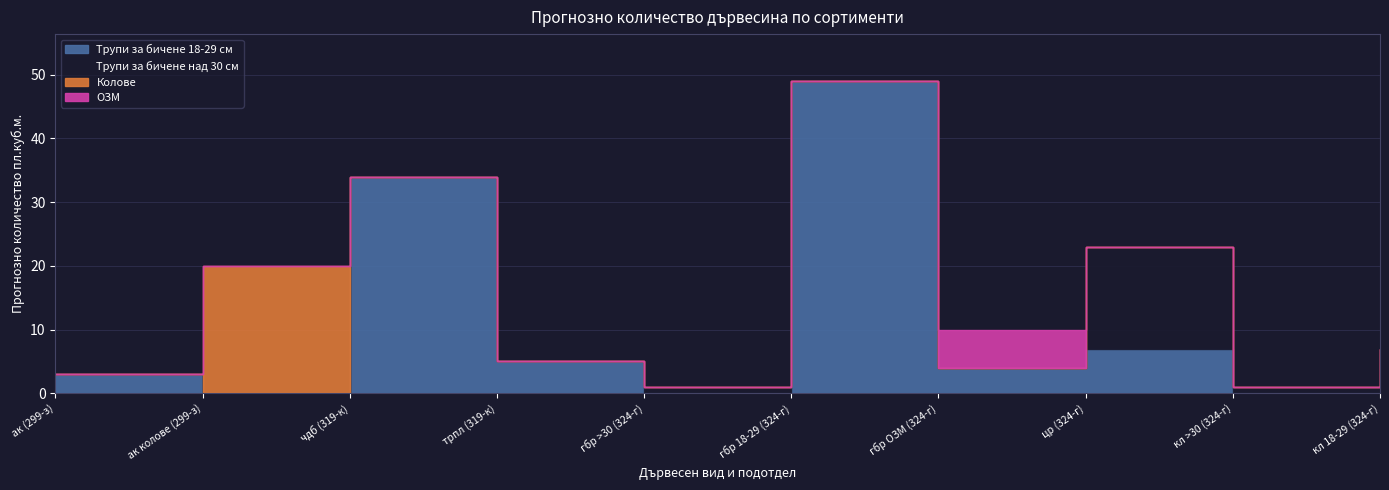

At which label does Колове reach its peak?

ак колове (299-з)